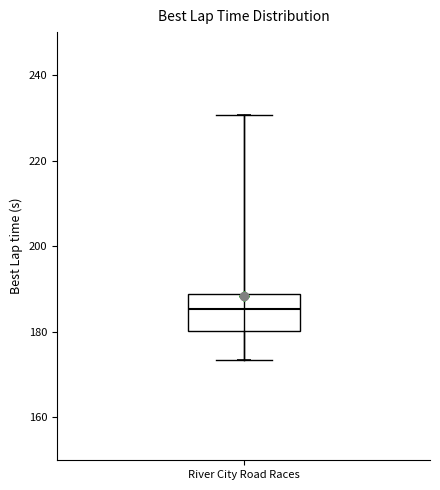

Transcribe this box plot: give where the median line is, the range the box spans, and where the two whiskers end, as read against the y-axis. The values are not printed on the chart, so give them approximately, as read against the axis.

median 186, box 180 to 188, whiskers 174 to 230